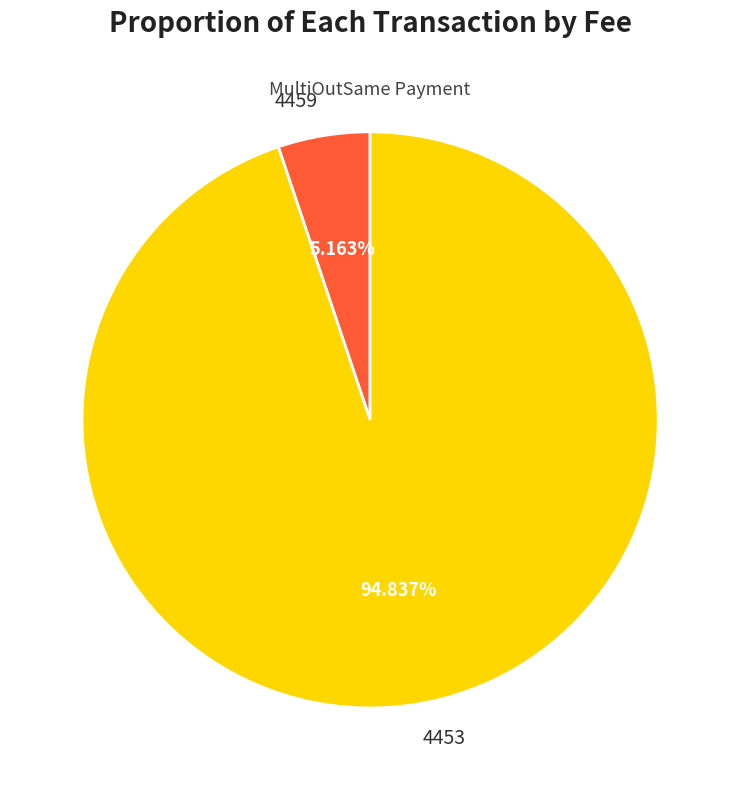

Combined, do 4459 and 4453 account for over 50%?

Yes